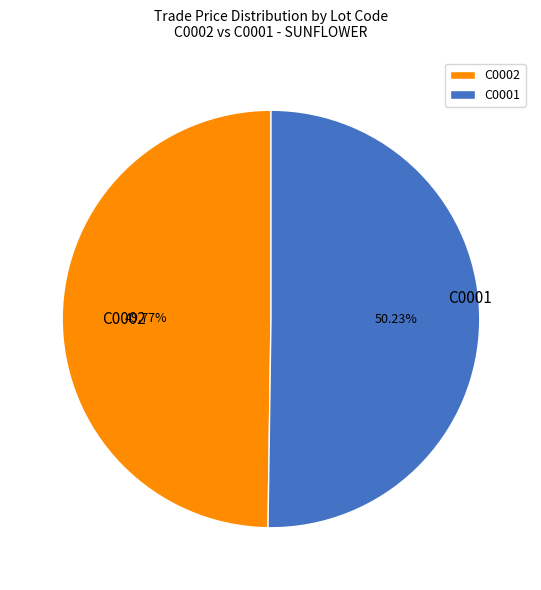

Is there any slice that represents more than half of the pie?

Yes